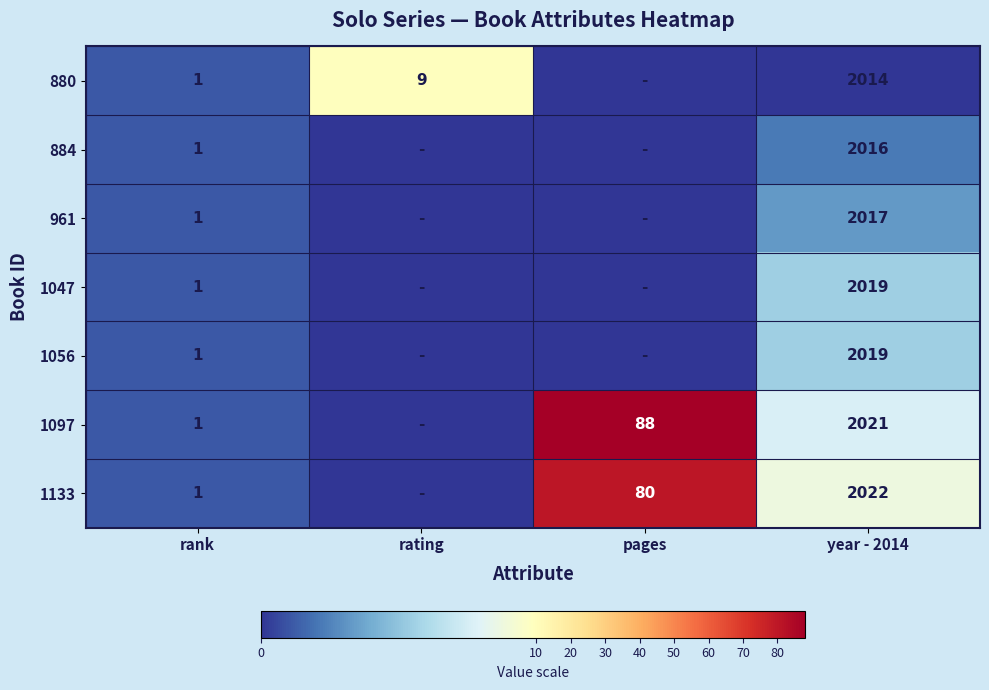

Is the value of 1047 at year - 2014 greater than the value of 1097 at year - 2014?

No